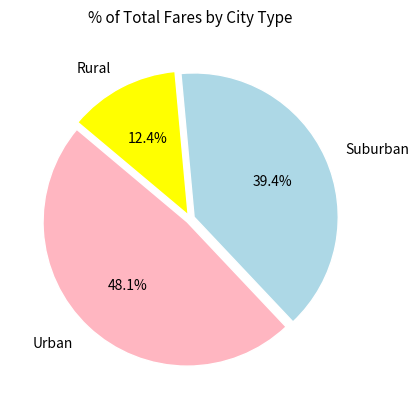

Rank the categories by value from highest to lowest.

Urban, Suburban, Rural